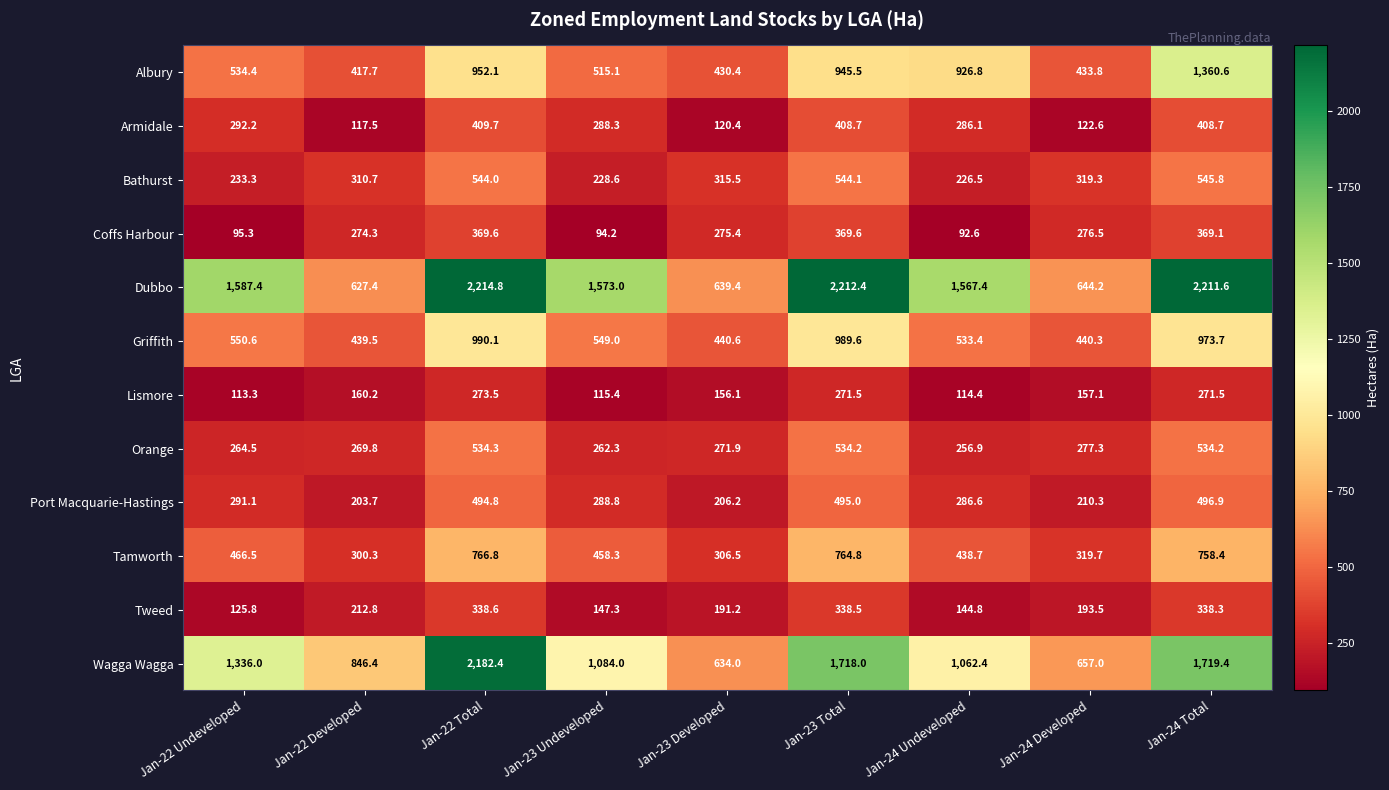

What is the smallest value displayed?

92.6